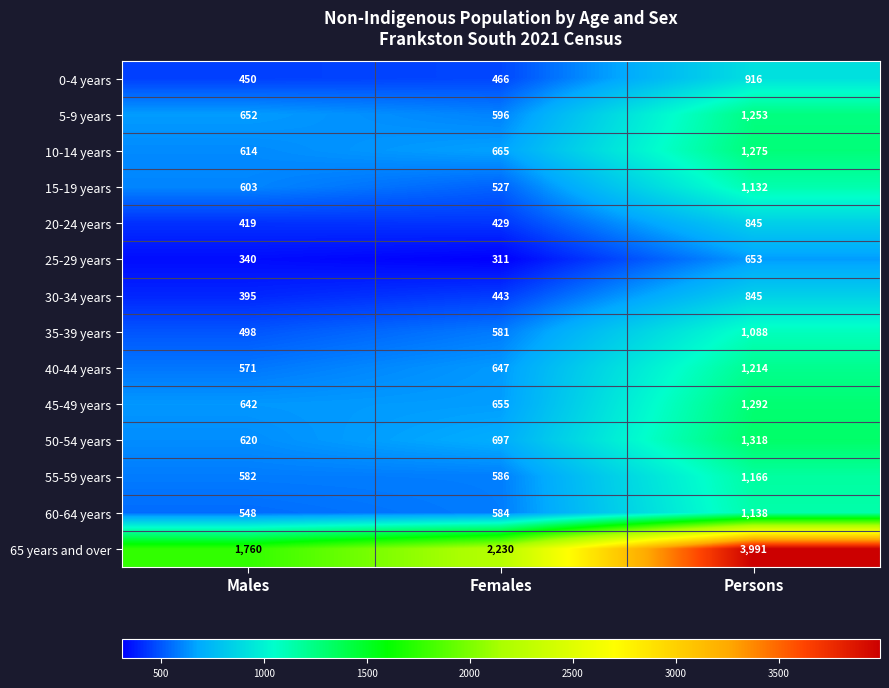

Which series has the largest range (max minus min)?

65 years and over